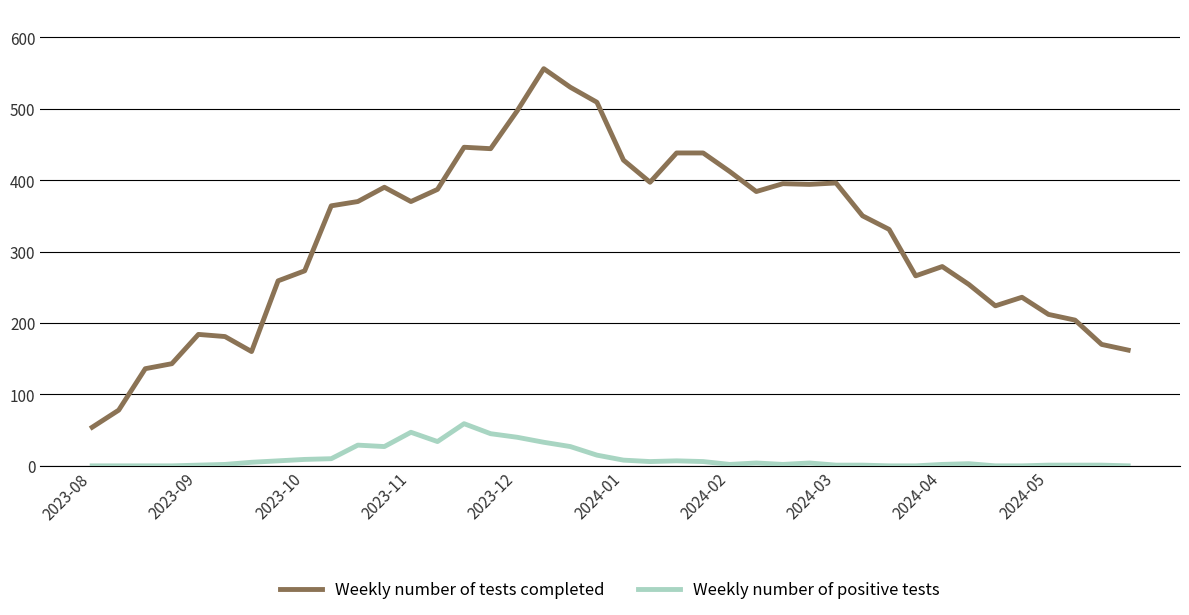

List the series in order of their peak value, highest first.

Weekly number of tests completed, Weekly number of positive tests